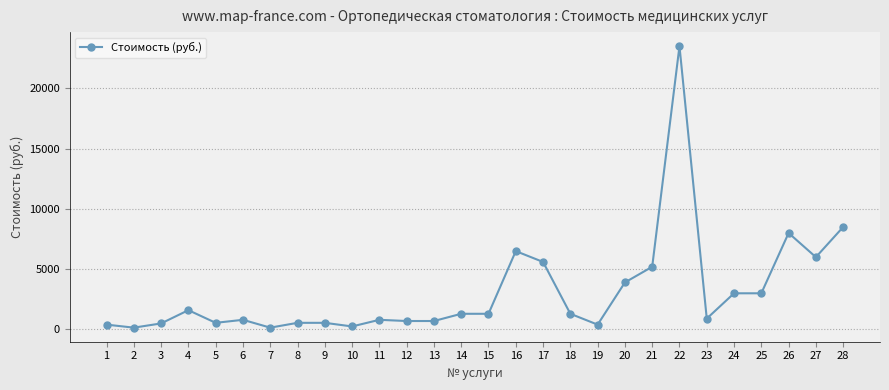

The chart shows a value of 1600 at 4. True or false?

True